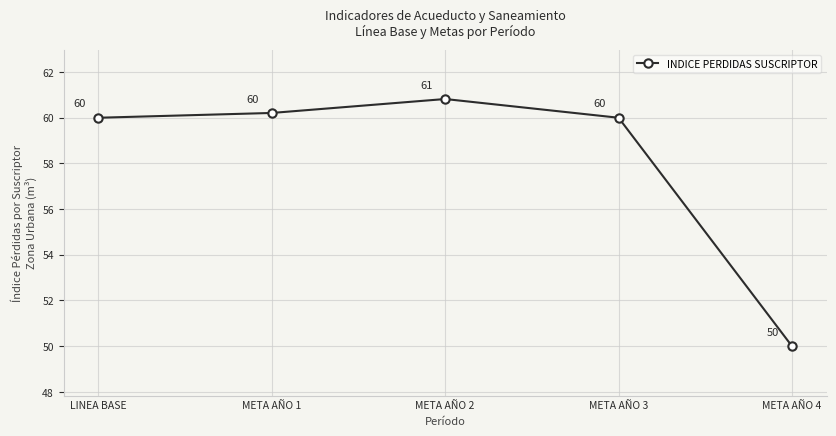

Which category has the highest value across all series?

META AÑO 2